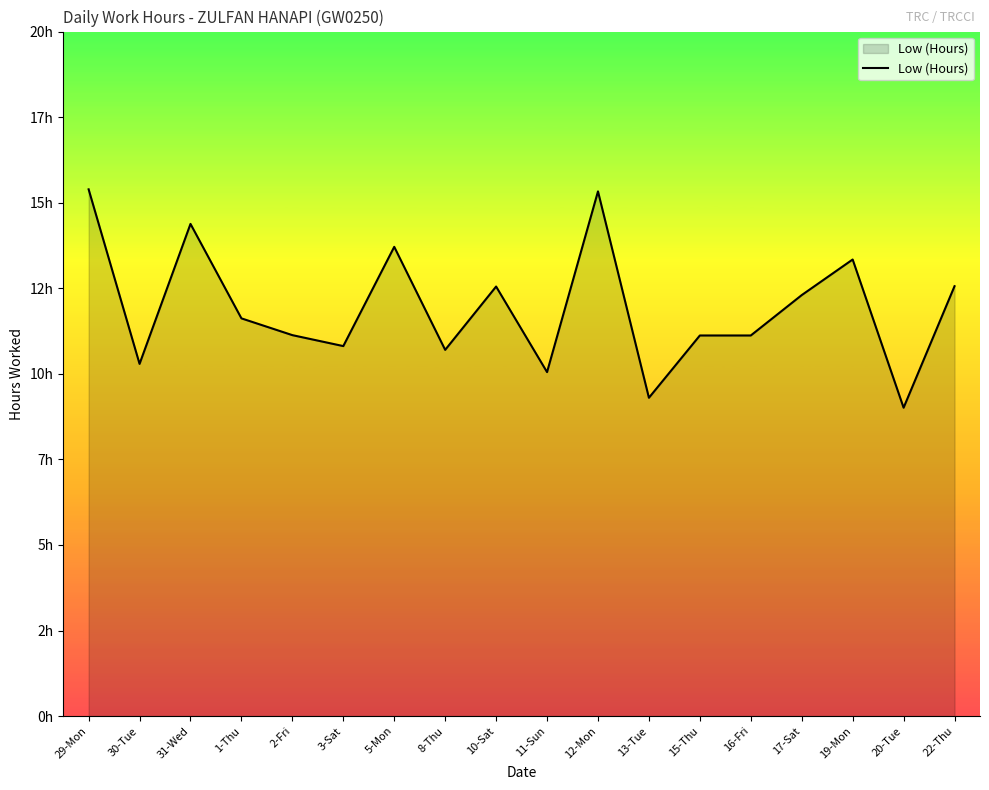

Read the value at 29-Mon.

15.4